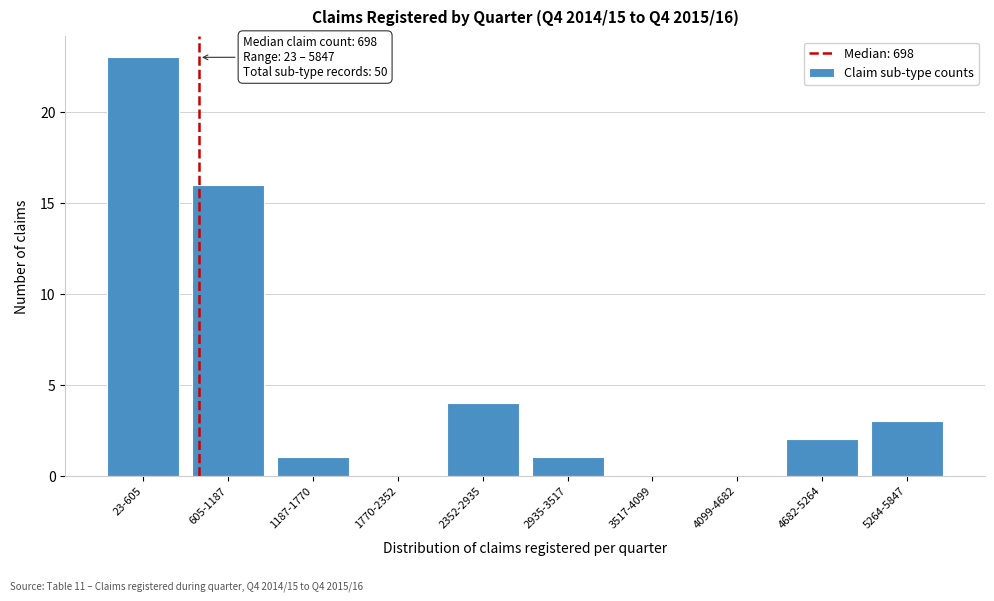

Reading right to left, extract all data points from this chart.

5264-5847=3	4682-5264=2	4099-4682=0	3517-4099=0	2935-3517=1	2352-2935=4	1770-2352=0	1187-1770=1	605-1187=16	23-605=23